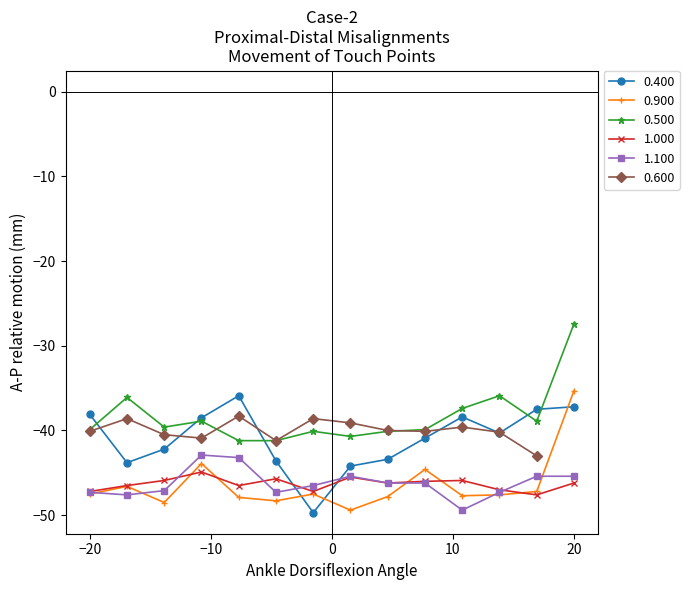

True or false: 1.100 has a value of -28.8 at −20.

False